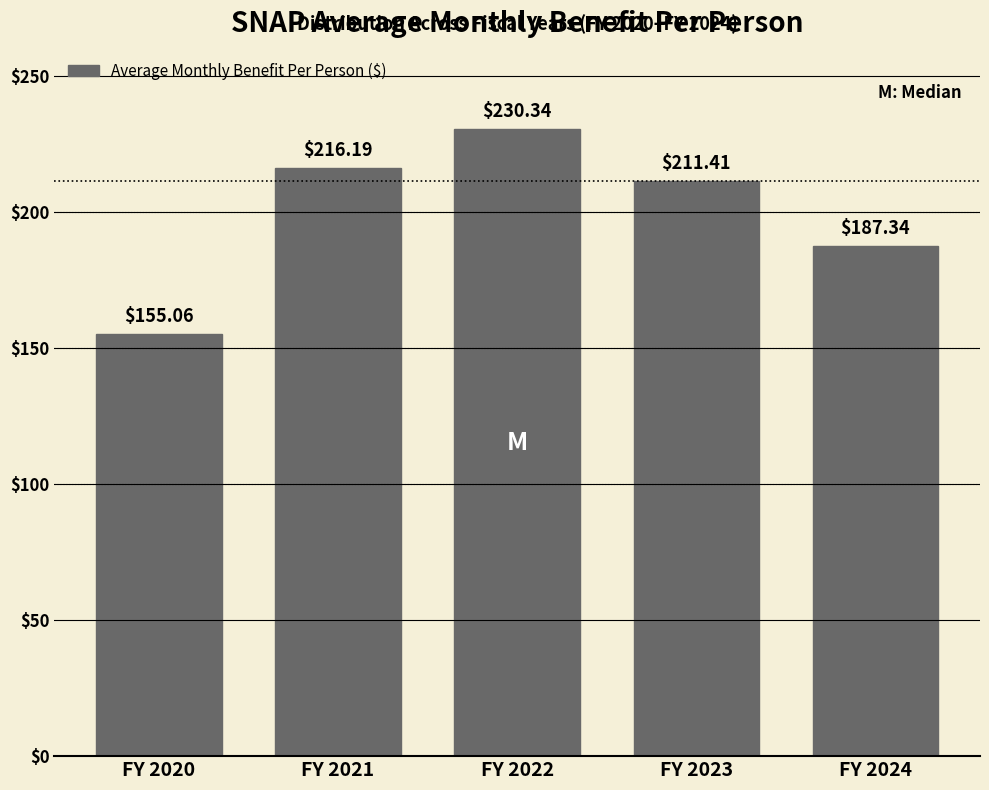

Which has a higher value, FY 2021 or FY 2023?

FY 2021